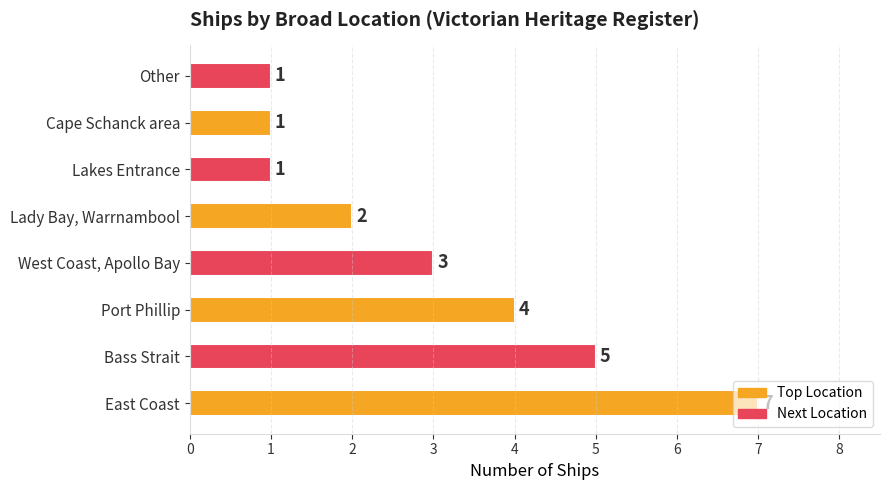

At which label does the data first exceed 3?

East Coast